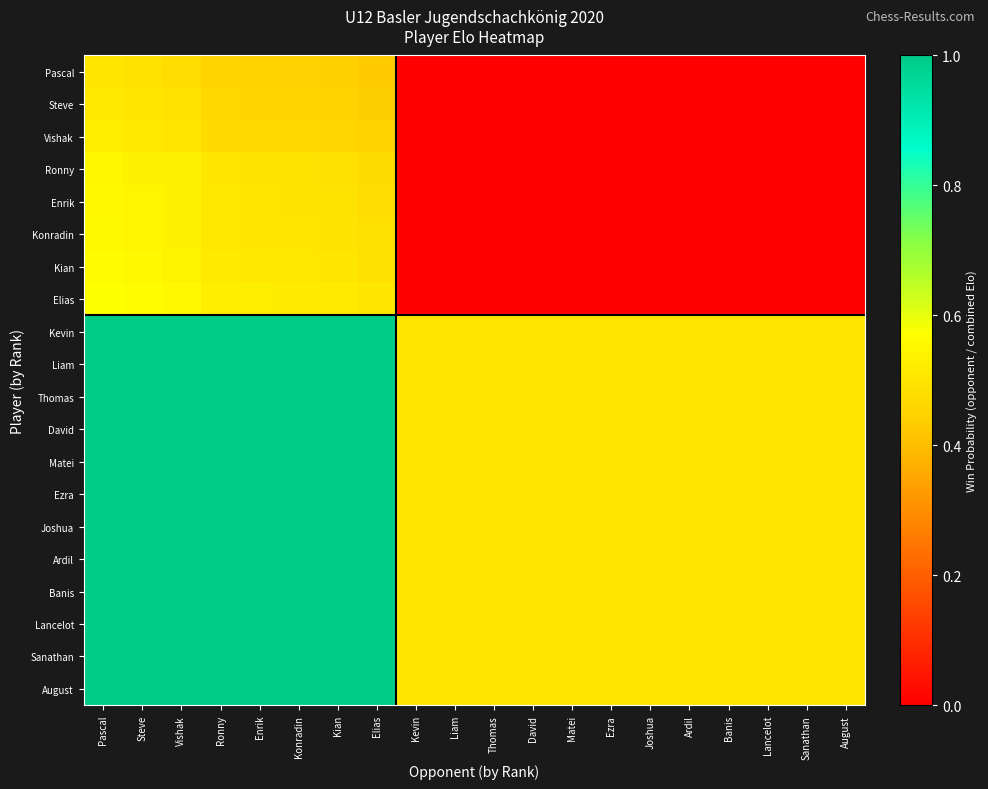

What is the greatest value displayed?

1.0